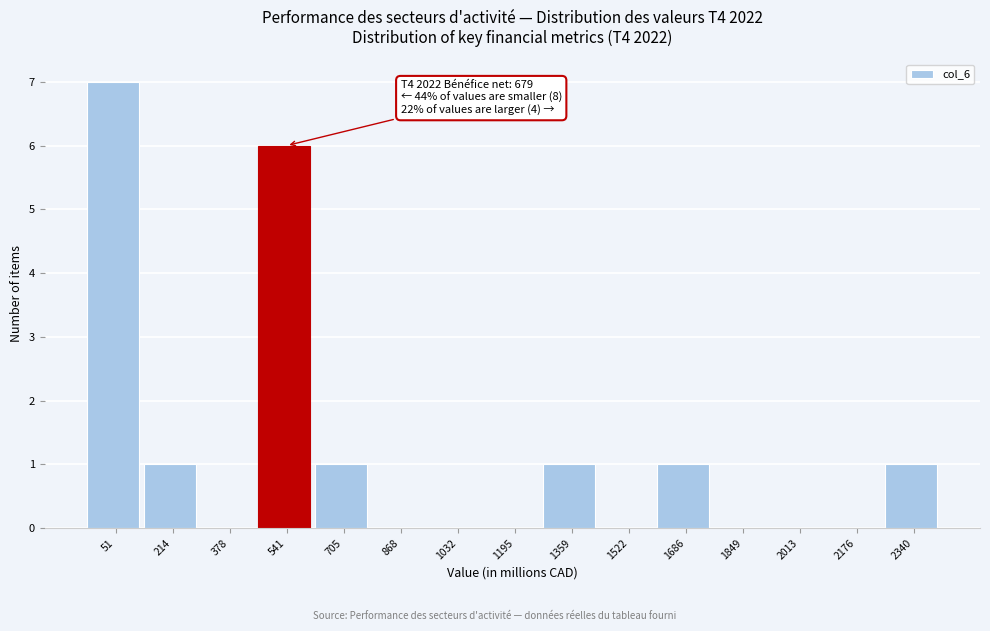

Reading left to right, extract all data points from this chart.

51=7	214=1	378=0	541=6	705=1	868=0	1032=0	1195=0	1359=1	1522=0	1686=1	1849=0	2013=0	2176=0	2340=1